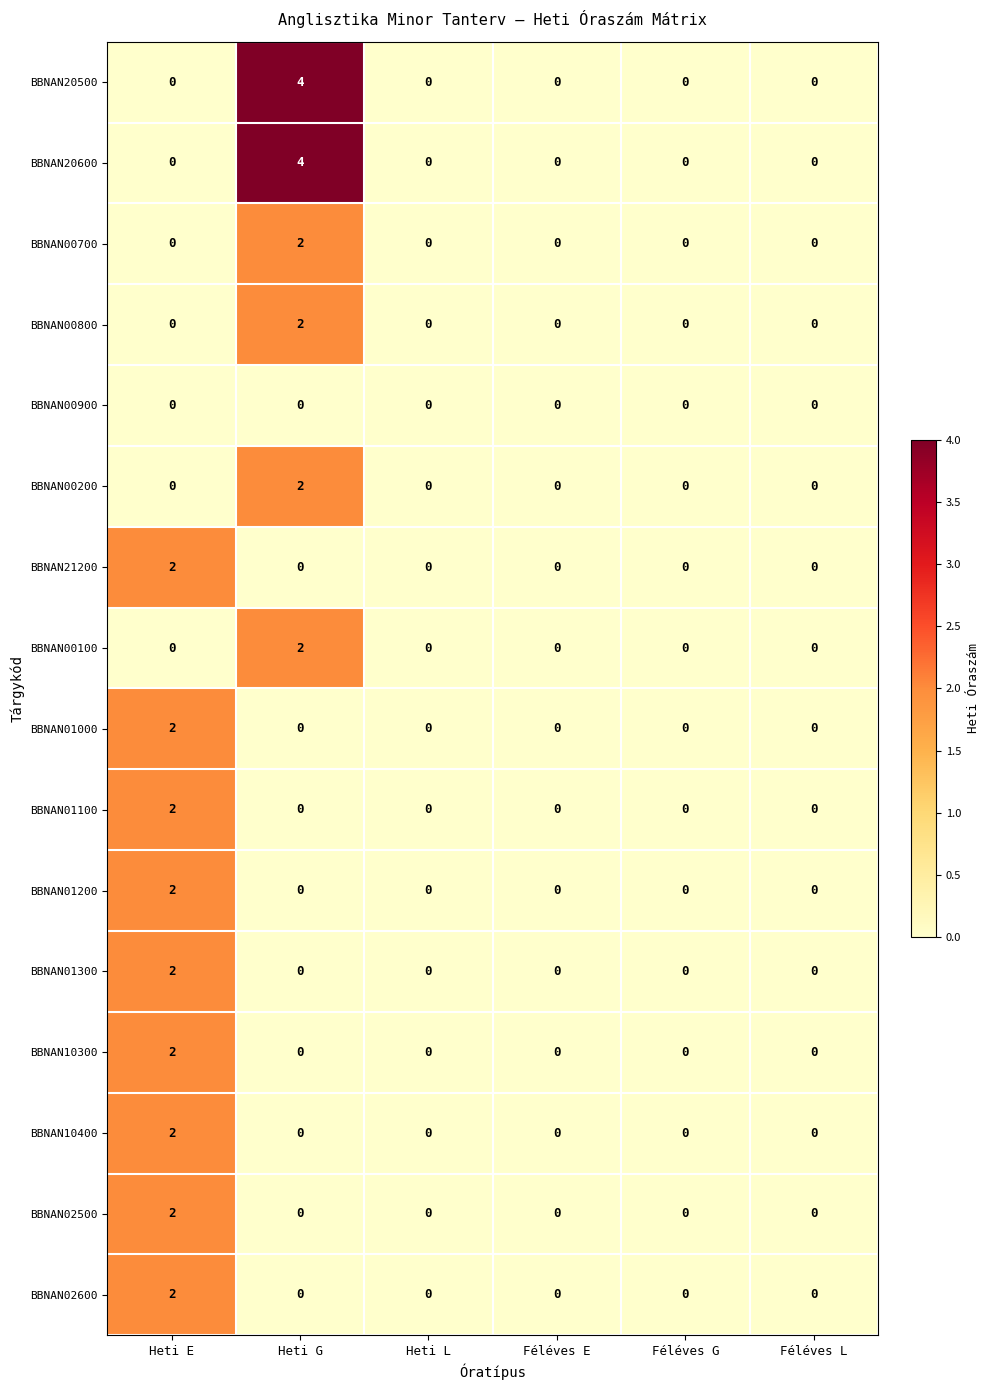

What is the maximum value shown in the chart?

4